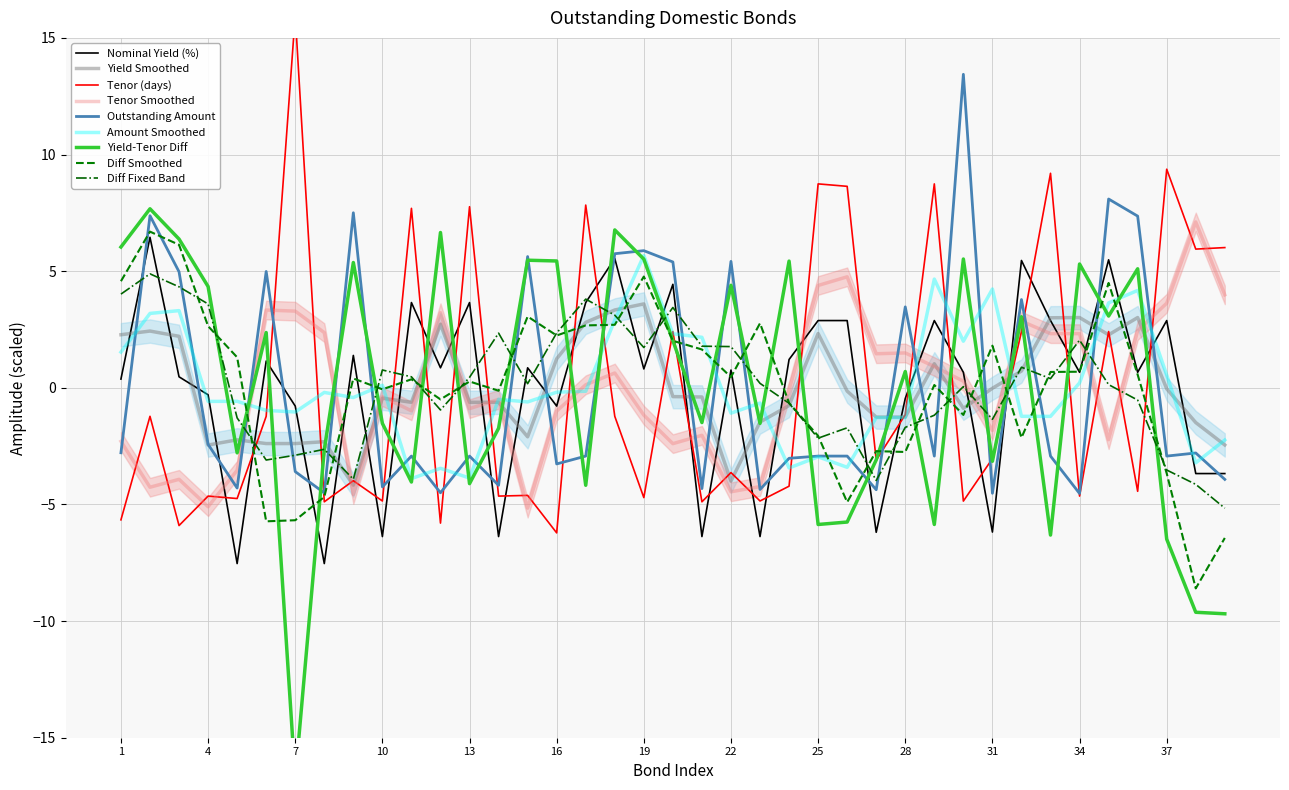

In Amount of outstanding instruments, how many points are lower than both neighbors (excluding endpoints)?

13